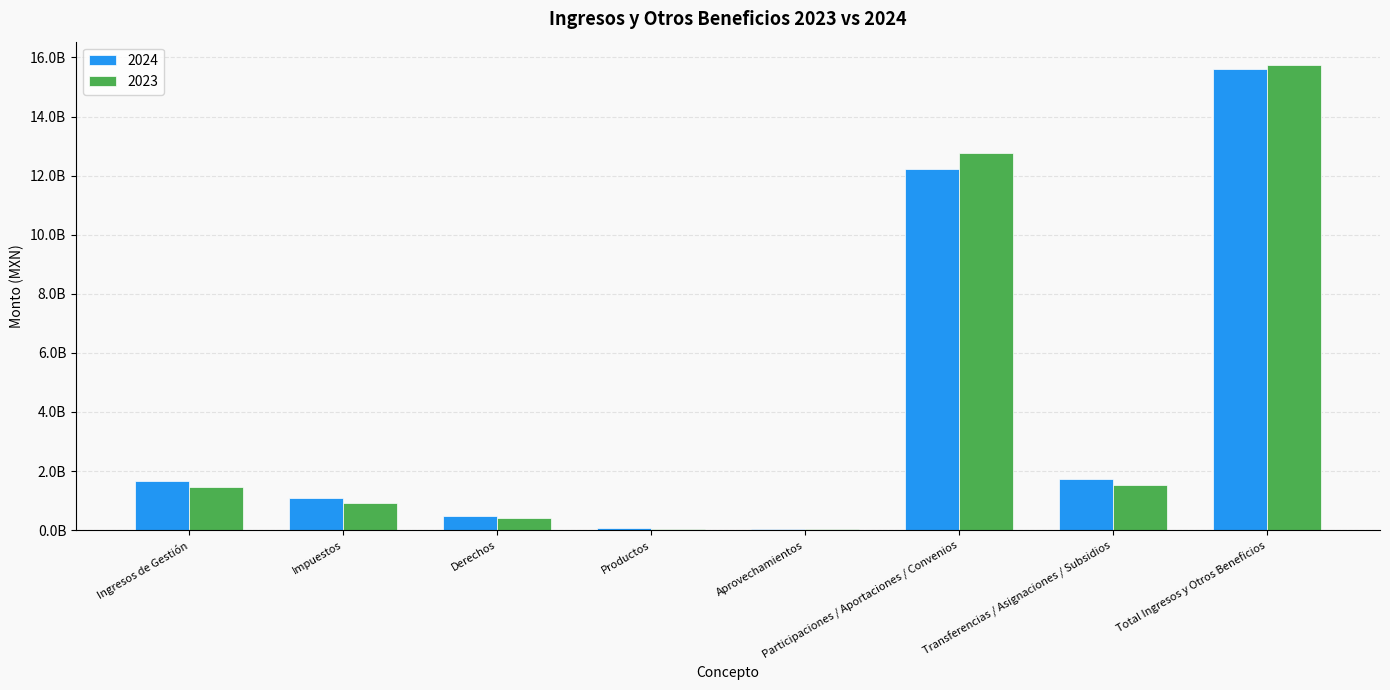

The value of 2023 at Impuestos is 504163534.6. True or false?

False